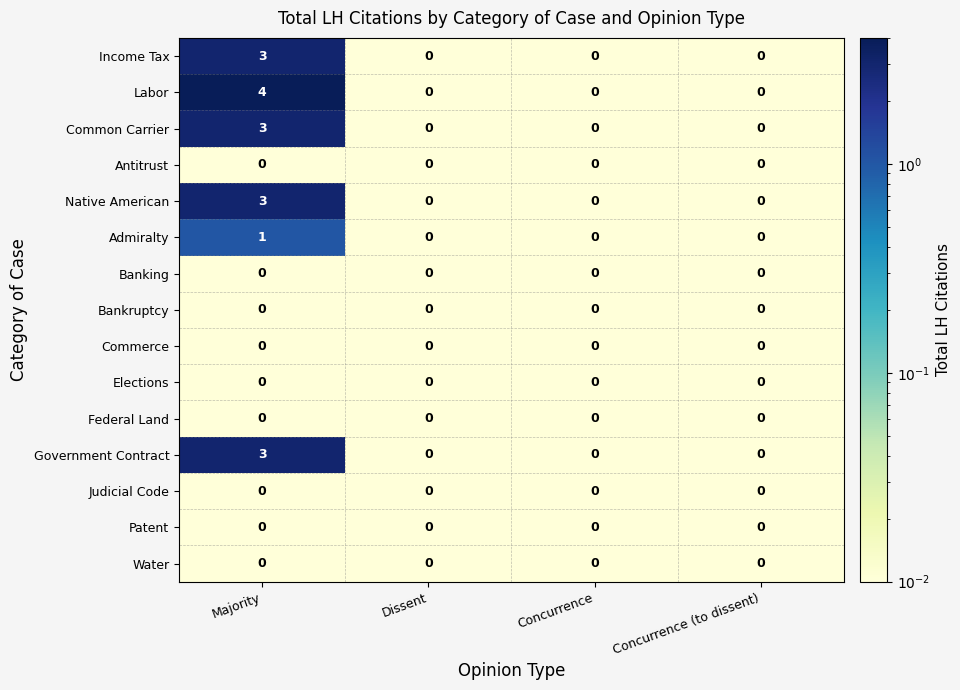

Which series has the largest total across all categories?

Labor